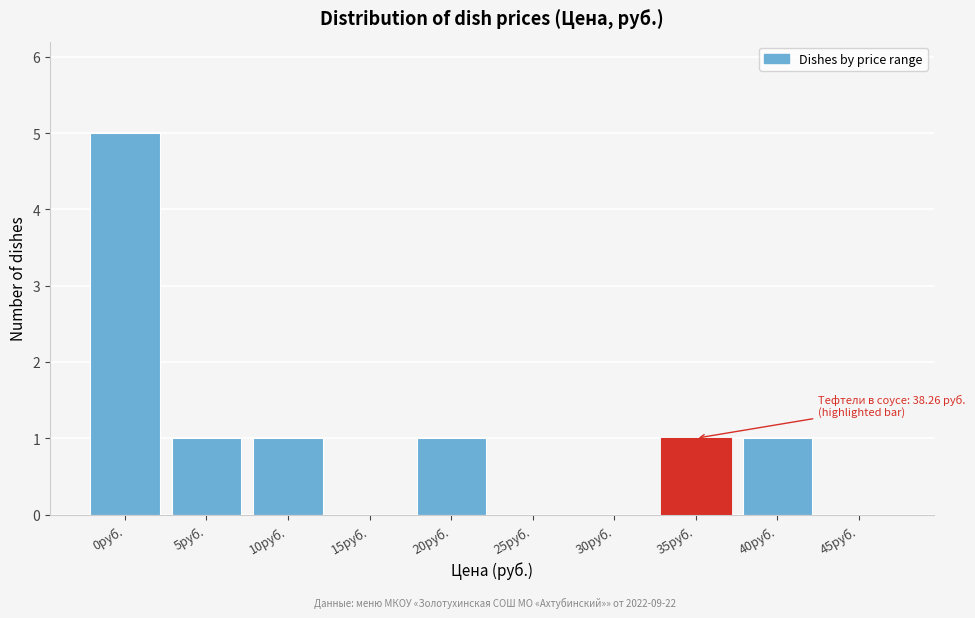

Reading right to left, transcribe all the data shown in this chart.

45руб.=0	40руб.=1	35руб.=1	30руб.=0	25руб.=0	20руб.=1	15руб.=0	10руб.=1	5руб.=1	0руб.=5